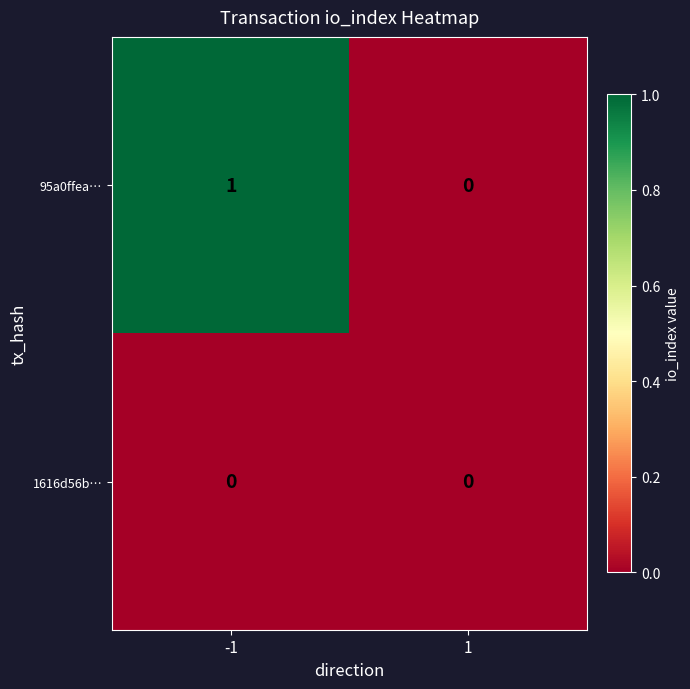

True or false: 1616d56b… has a value of 0 at 1.

True